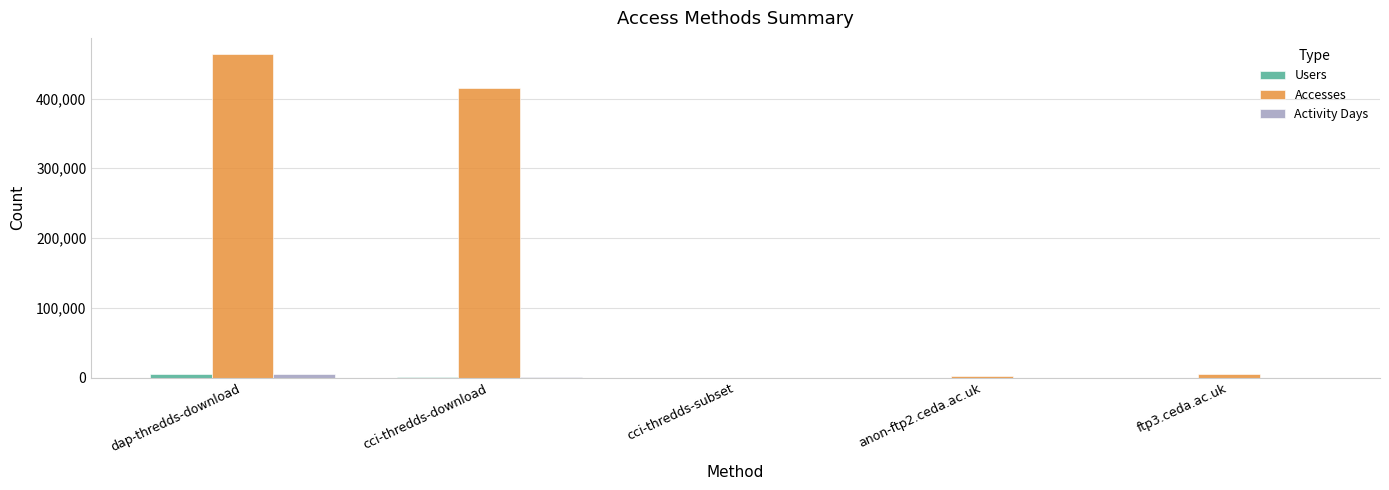

What is the difference between the Activity Days values at ftp3.ceda.ac.uk and dap-thredds-download?

5034